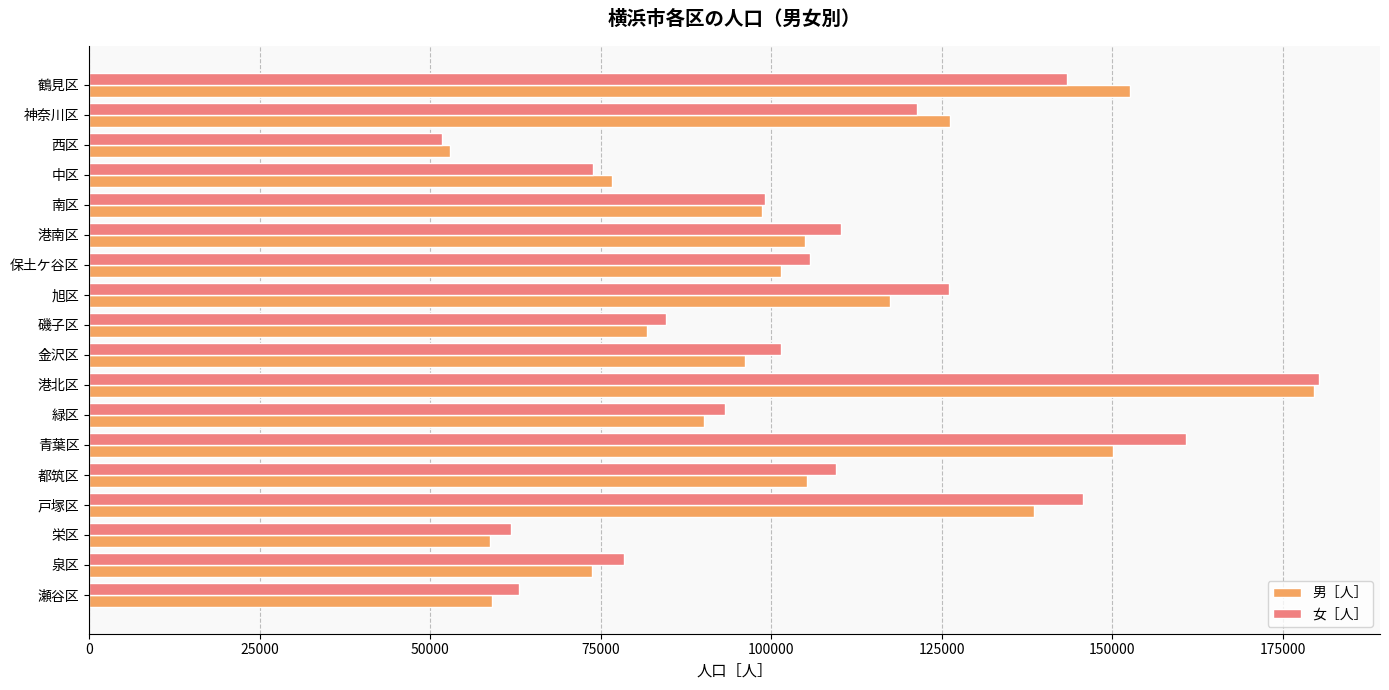

What is the spread (max minus min) of values at 戸塚区?

7143